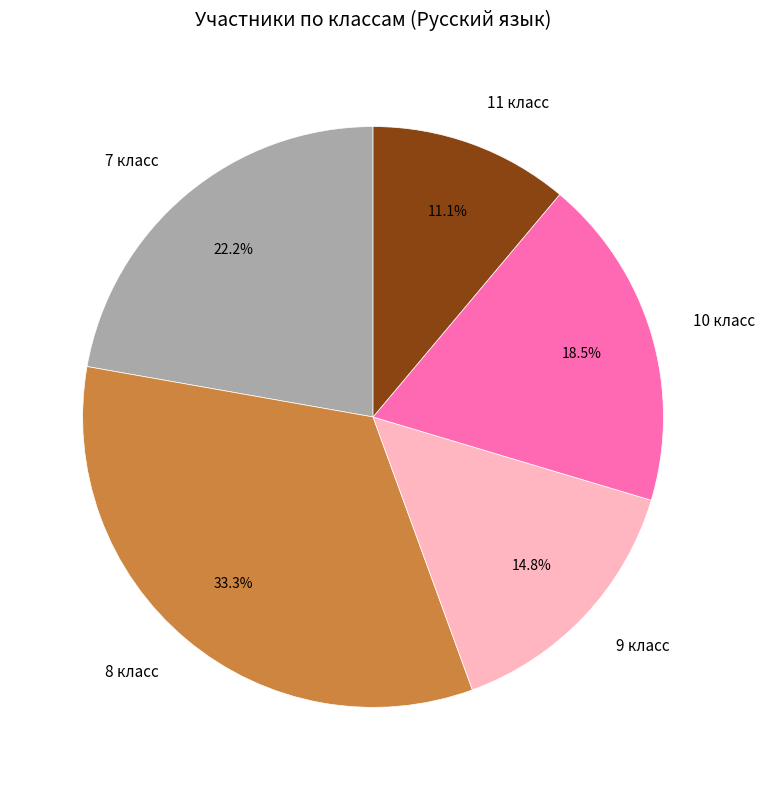

Does 7 класс account for over 50% of the chart?

No